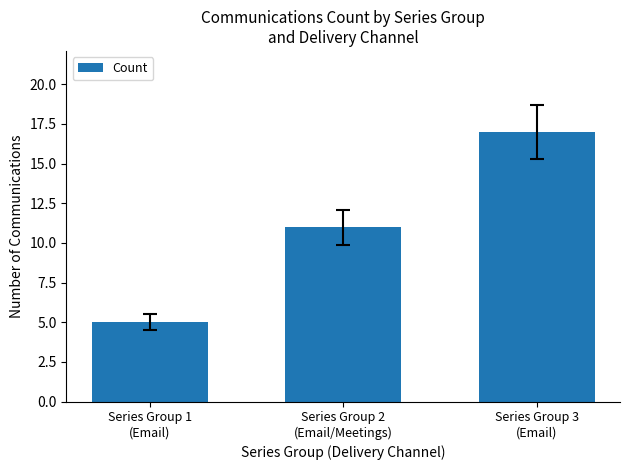

What is the difference between the values at Series Group 1
(Email) and Series Group 2
(Email/Meetings)?

6